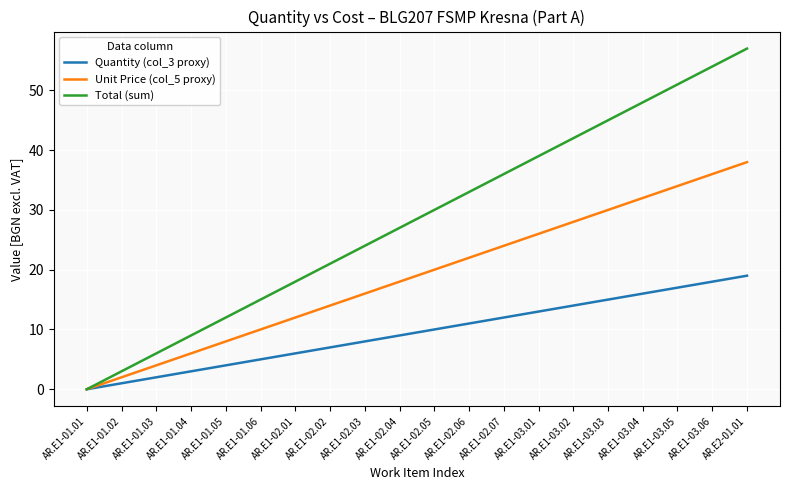

Is the value of Total (sum) at AR.E1-02.06 greater than the value of Unit Price (col_5 proxy) at AR.E1-03.06?

No